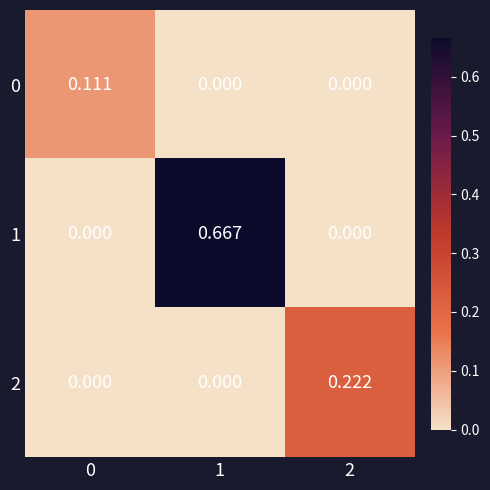

Is the value of 0 at 0 greater than the value of 2 at 0?

Yes